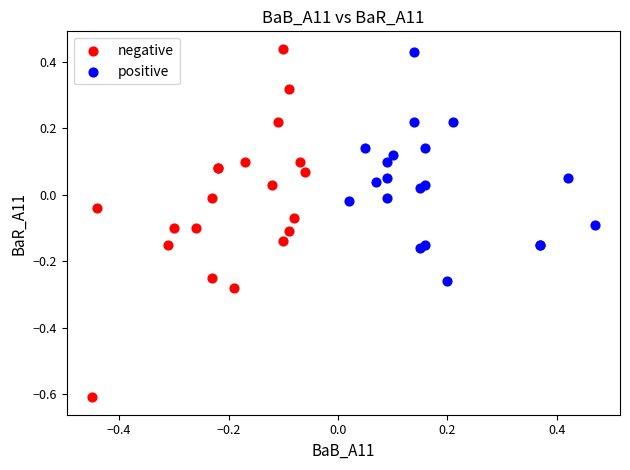

Which series has the largest Y range (max minus min)?

negative